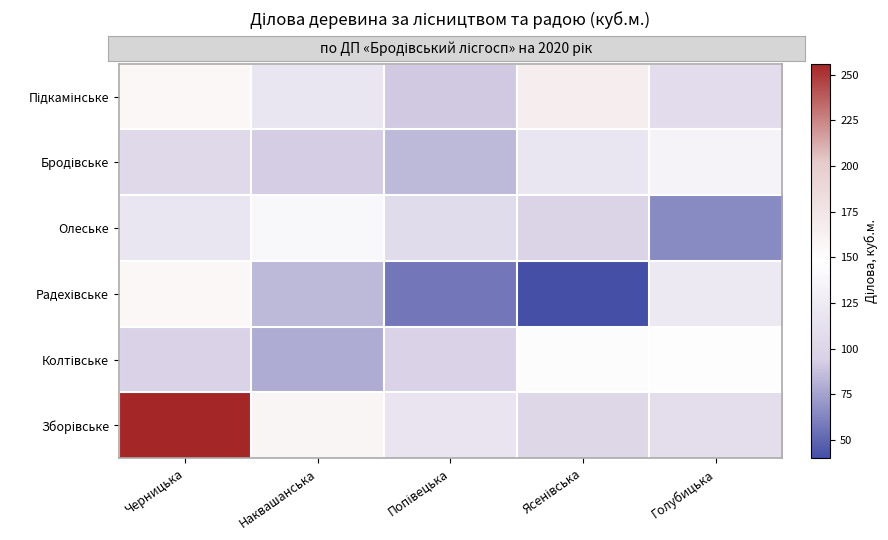

What is the difference between the highest and lowest values at Наквашанська?

79